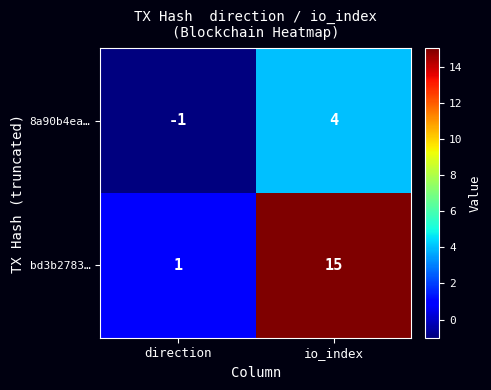

How many data points does each series have?

2